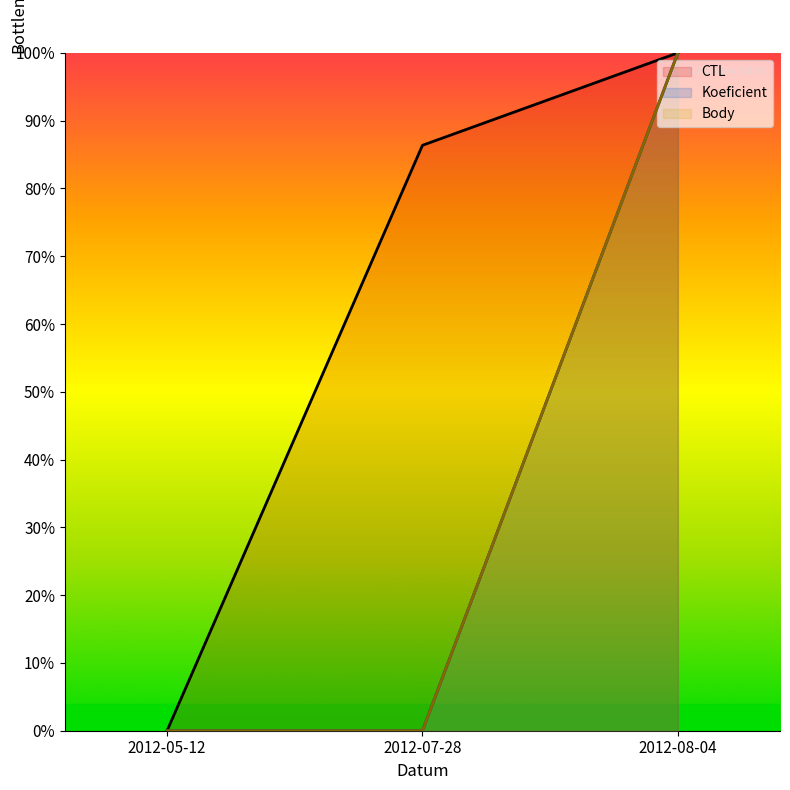

Between 2012-07-28 and 2012-05-12, which is larger?

2012-07-28